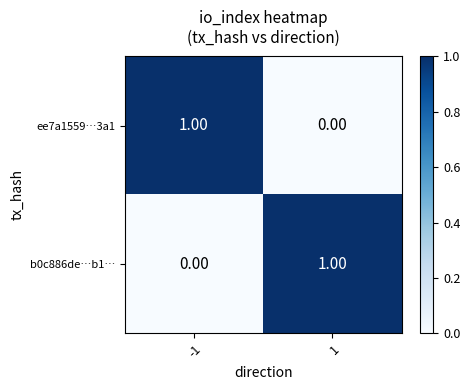

How many positive values does the b0c886de…b1… series have?

1